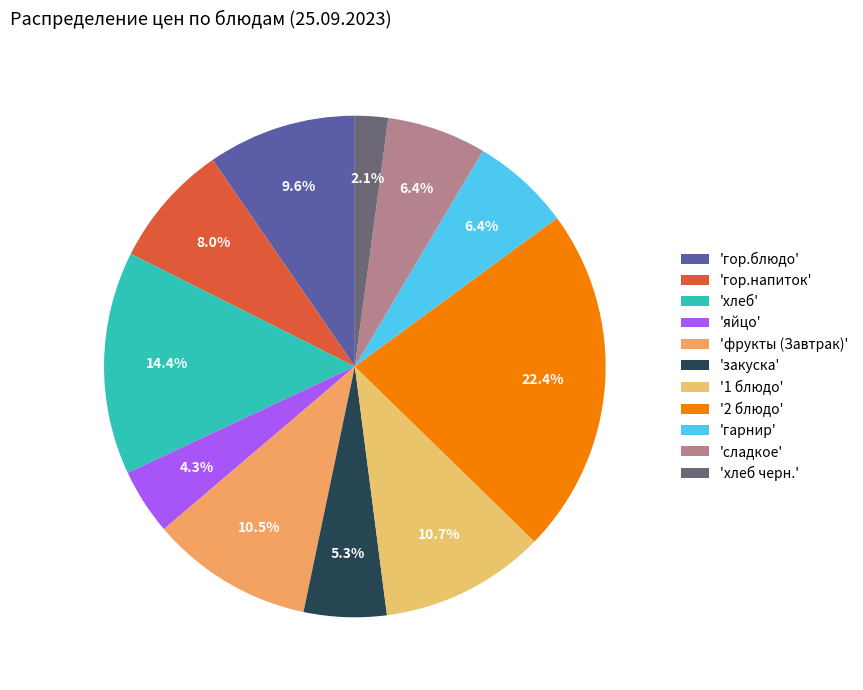

How many slices are in this pie chart?

11